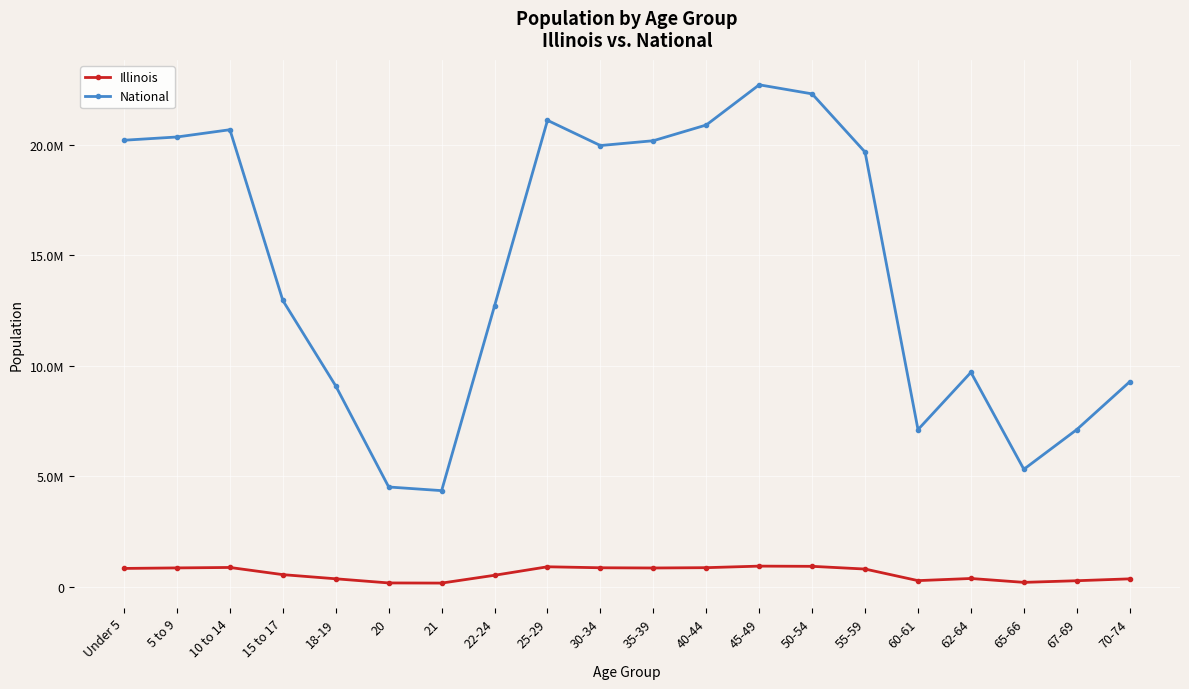

At which label does Illinois first exceed 807778?

Under 5